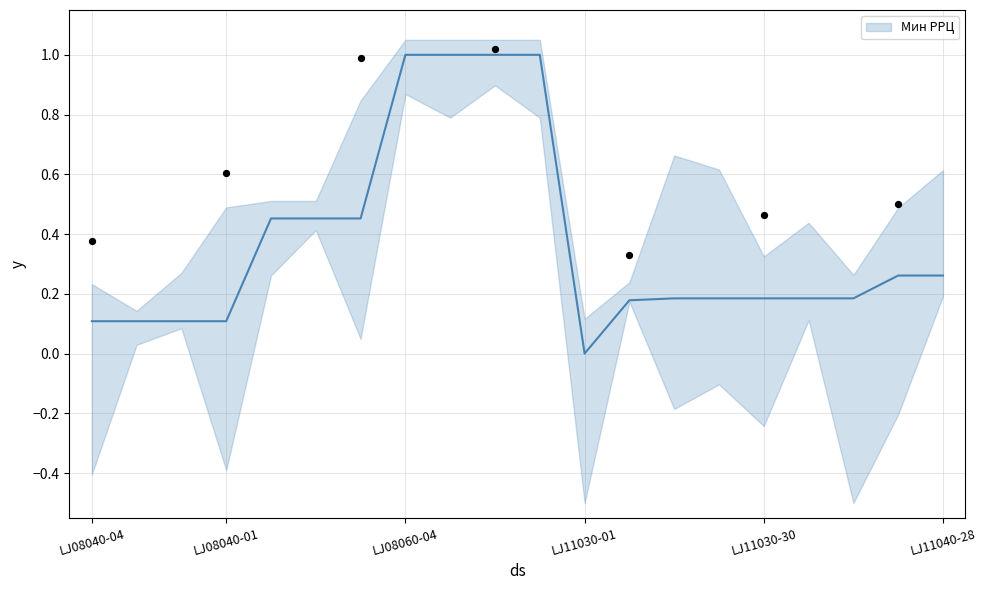

What is the change in value from LJ08040-03 to LJ11040-27?

+0.2